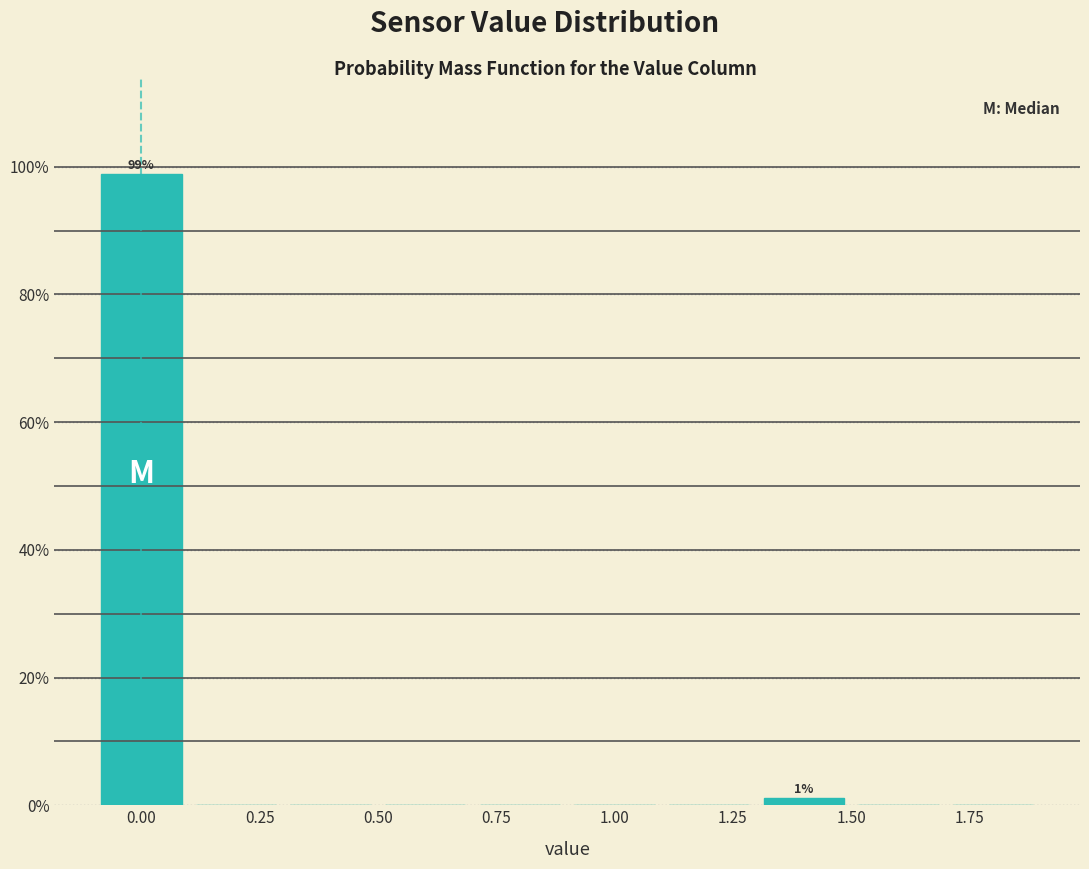

Which range on the x-axis has the tallest bar?

-0.1 to 0.1